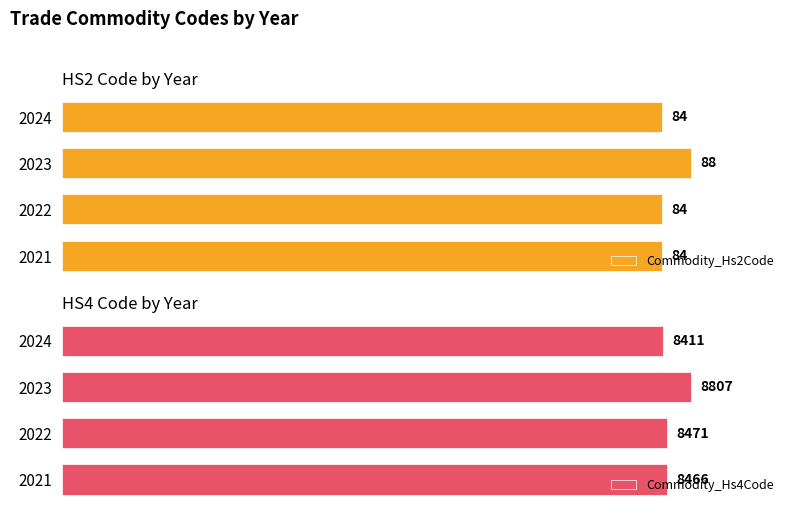

True or false: Commodity_Hs2Code has a value of 133.5 at 2021.

False